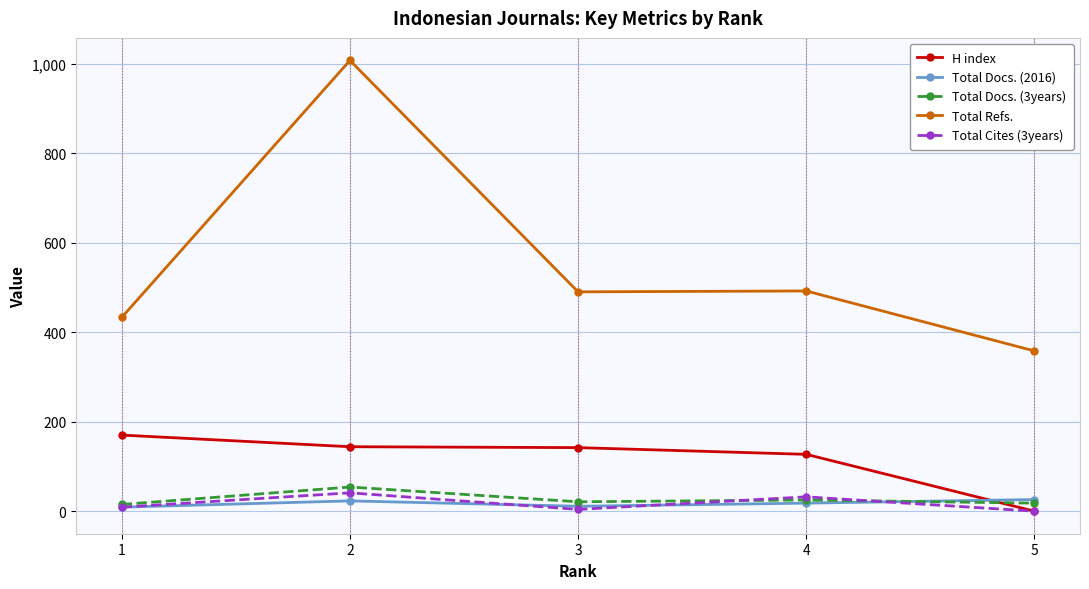

What is the difference between the second highest and minimum values in the H index series?

144